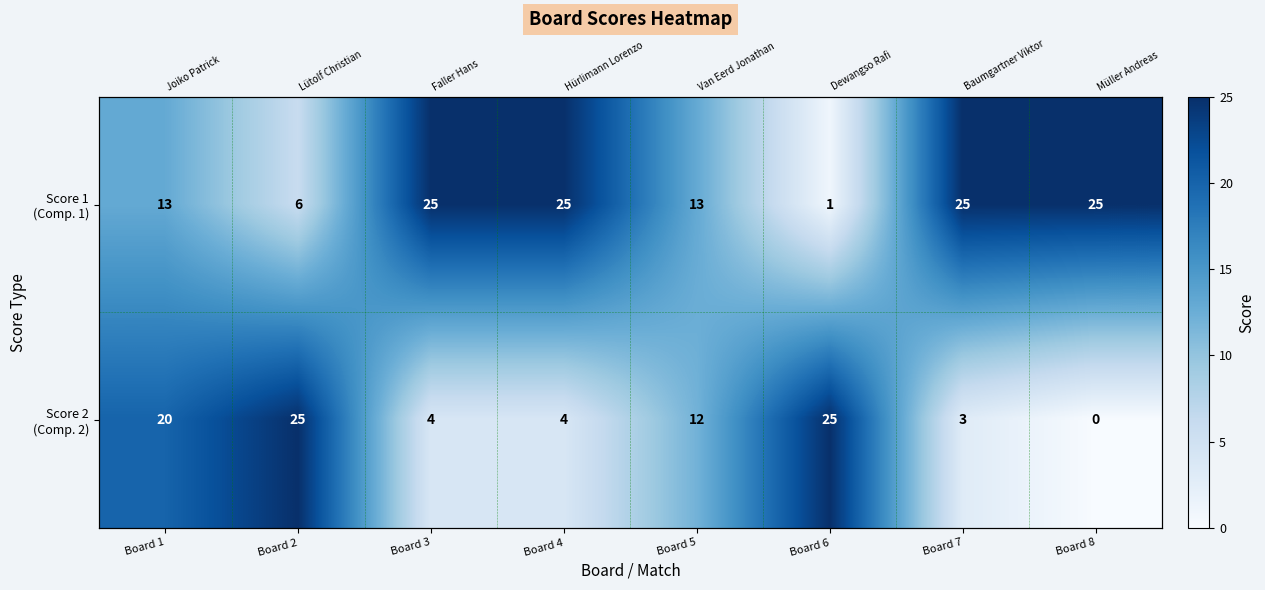

True or false: Score 1 (Comp. 1) has a value of 25 at Board 8.

True